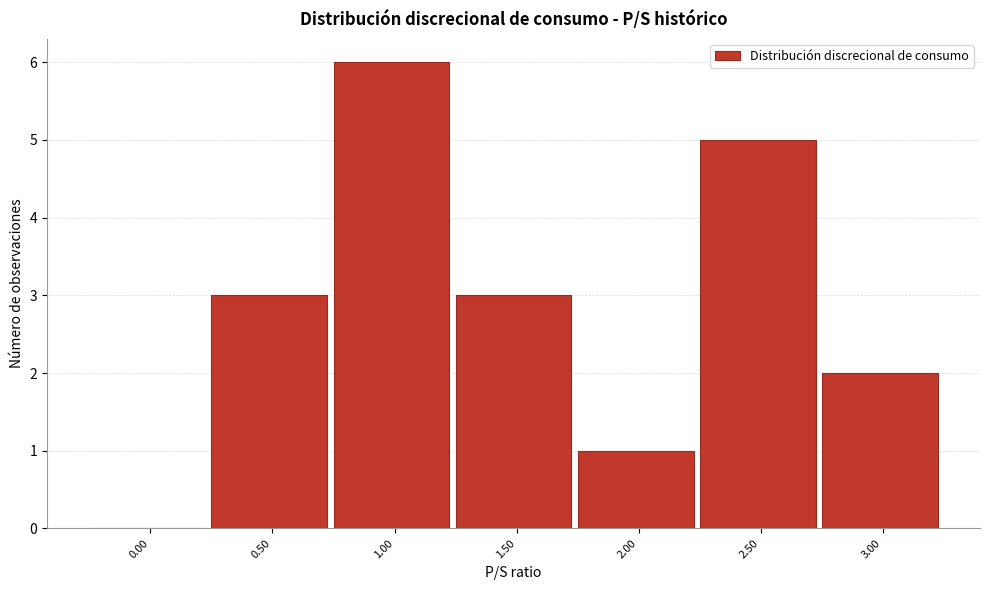

Reading left to right, transcribe all the data shown in this chart.

0.00=0	0.50=3	1.00=6	1.50=3	2.00=1	2.50=5	3.00=2